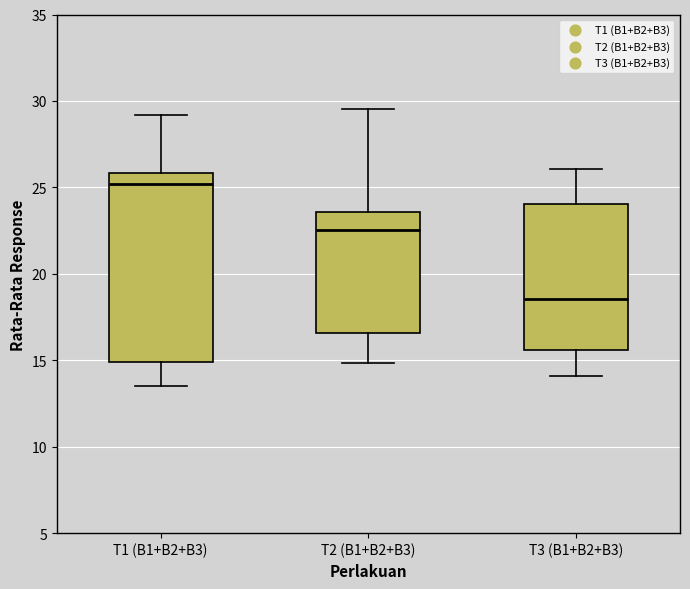

Reading left to right, read every box against the y-axis: the position of its median line, the range the box covers, and the ends of its whiskers. The values are not printed on the chart, so give them approximately, as read against the axis.

T1 (B1+B2+B3): median 25.0, box 15.0 to 26.0, whiskers 13.5 to 29.0
T2 (B1+B2+B3): median 22.5, box 16.5 to 23.5, whiskers 15.0 to 29.5
T3 (B1+B2+B3): median 18.5, box 15.5 to 24.0, whiskers 14.0 to 26.0